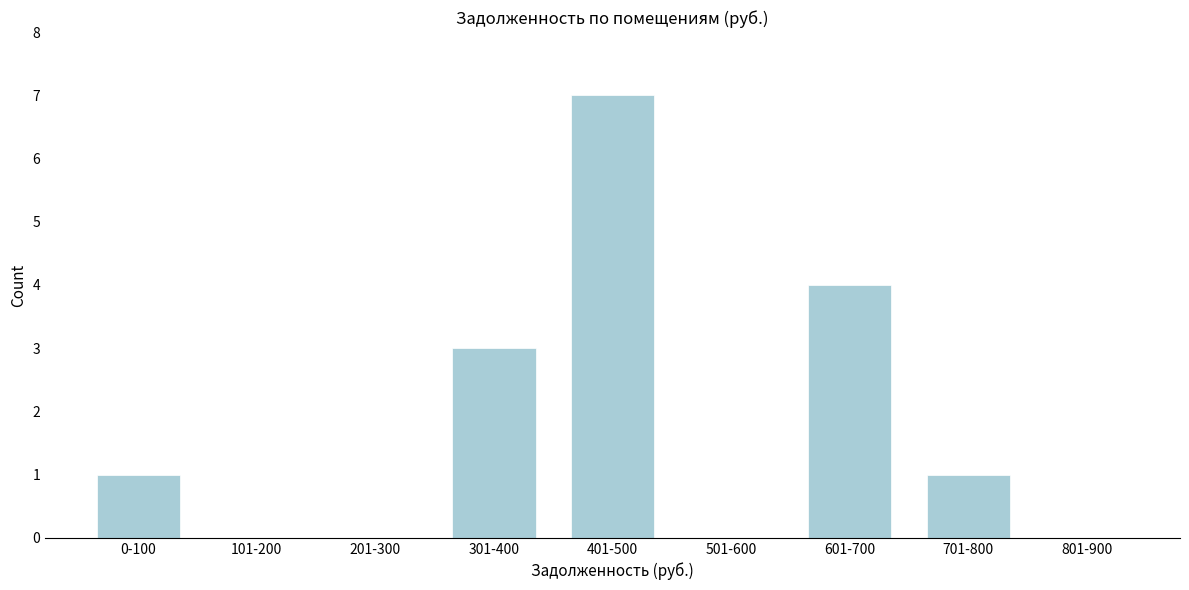

Reading left to right, extract all data points from this chart.

0-100=1	101-200=0	201-300=0	301-400=3	401-500=7	501-600=0	601-700=4	701-800=1	801-900=0